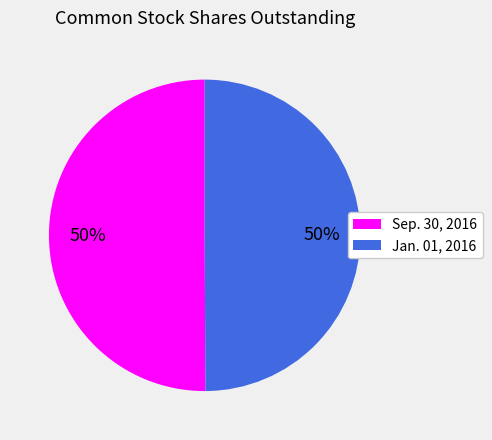

To the nearest percent, what portion does Sep. 30, 2016 represent?

50%